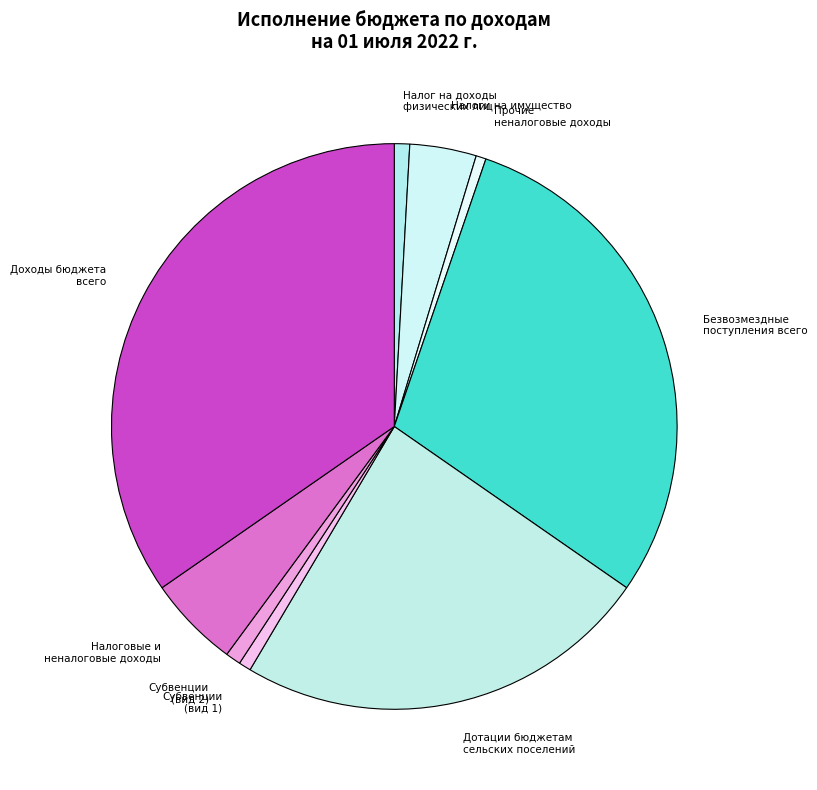

Approximately how many times larger is the value at Доходы бюджета всего compared to Безвозмездные поступления всего?

1.2